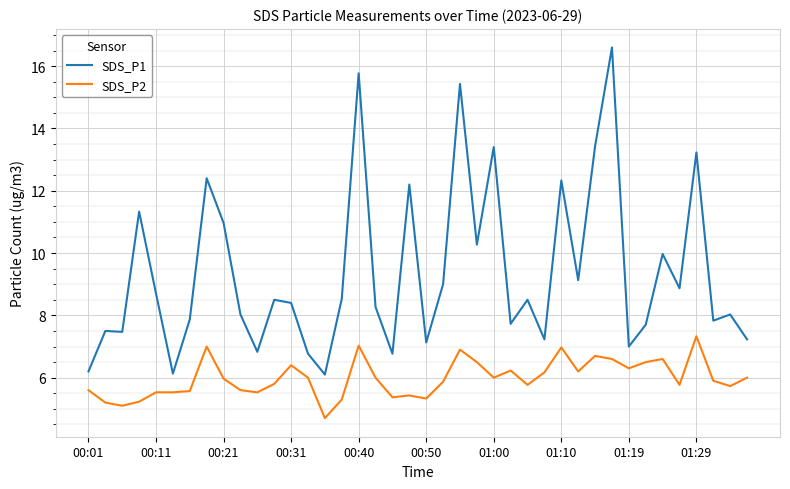

What is the minimum value for SDS_P1?

6.1